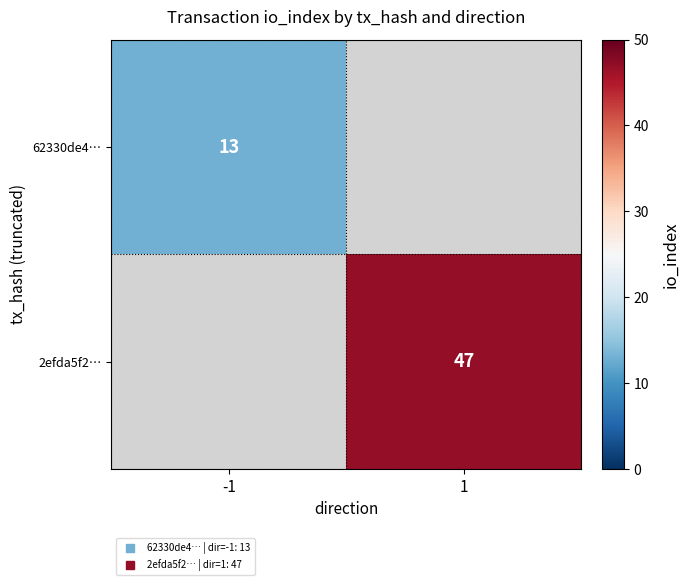

Which label corresponds to the smallest value in the chart?

-1